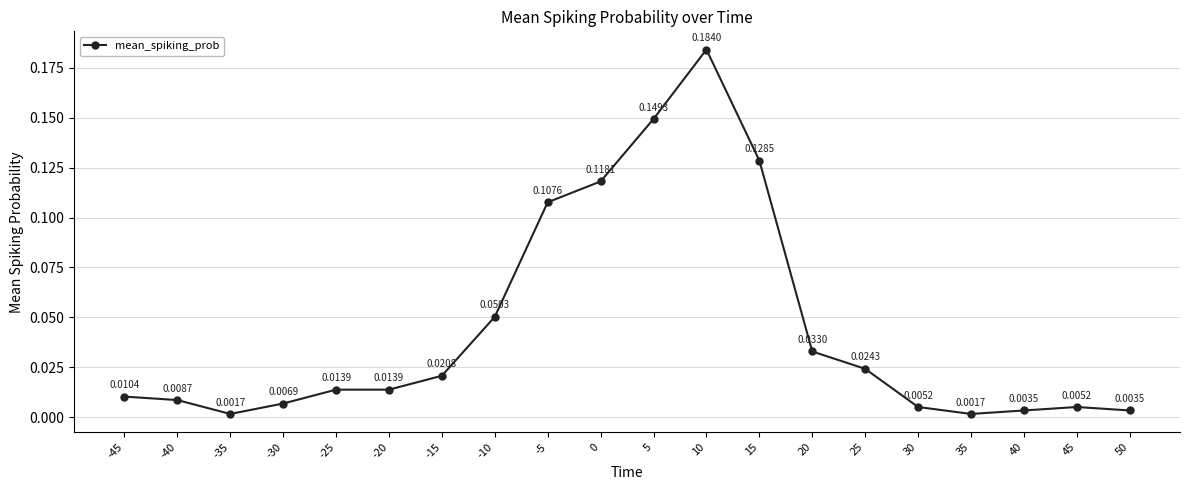

Is it true that the value at 15 is 0.0?

False